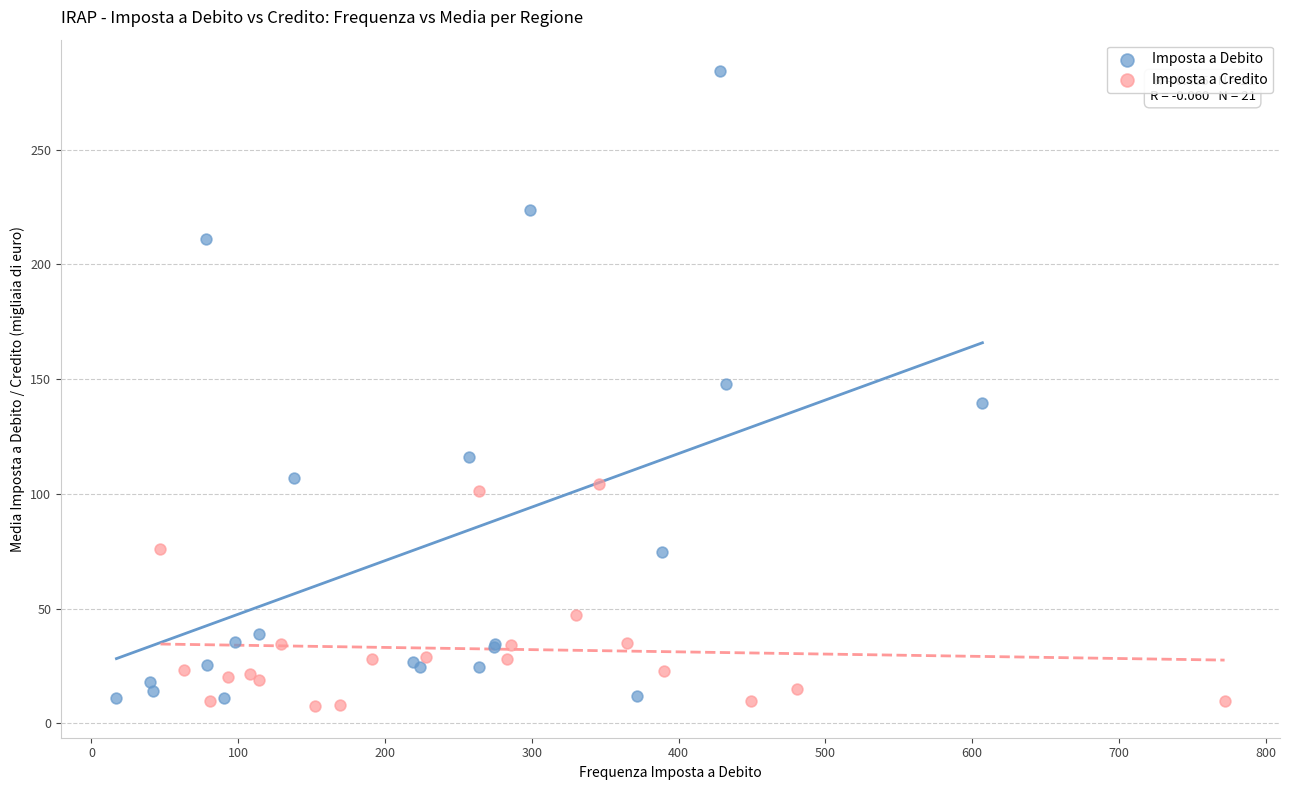

Which series reaches the maximum Y coordinate?

Imposta a Debito